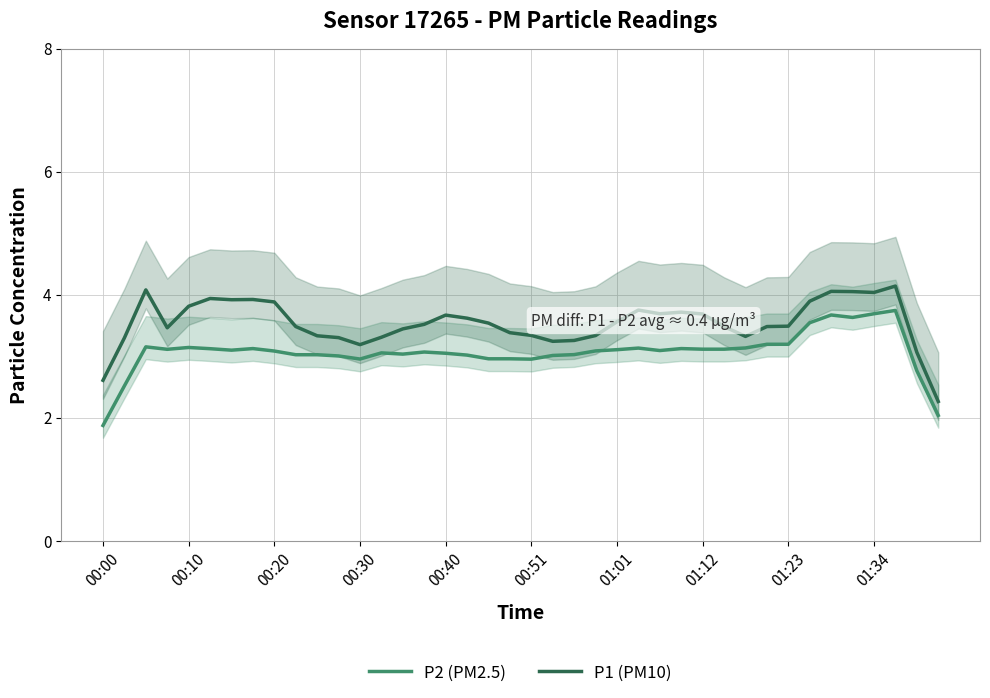

Is it true that P2 (PM2.5) equals 3.0 at 00:51?

True